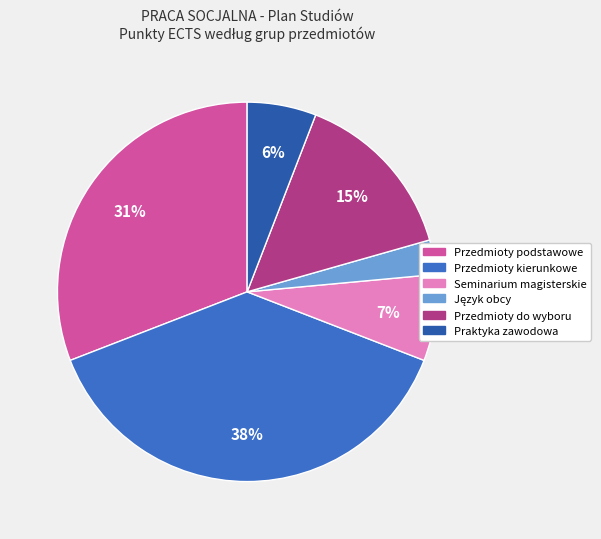

Is the sum of Przedmioty podstawowe and Praktyka zawodowa greater than half?

No